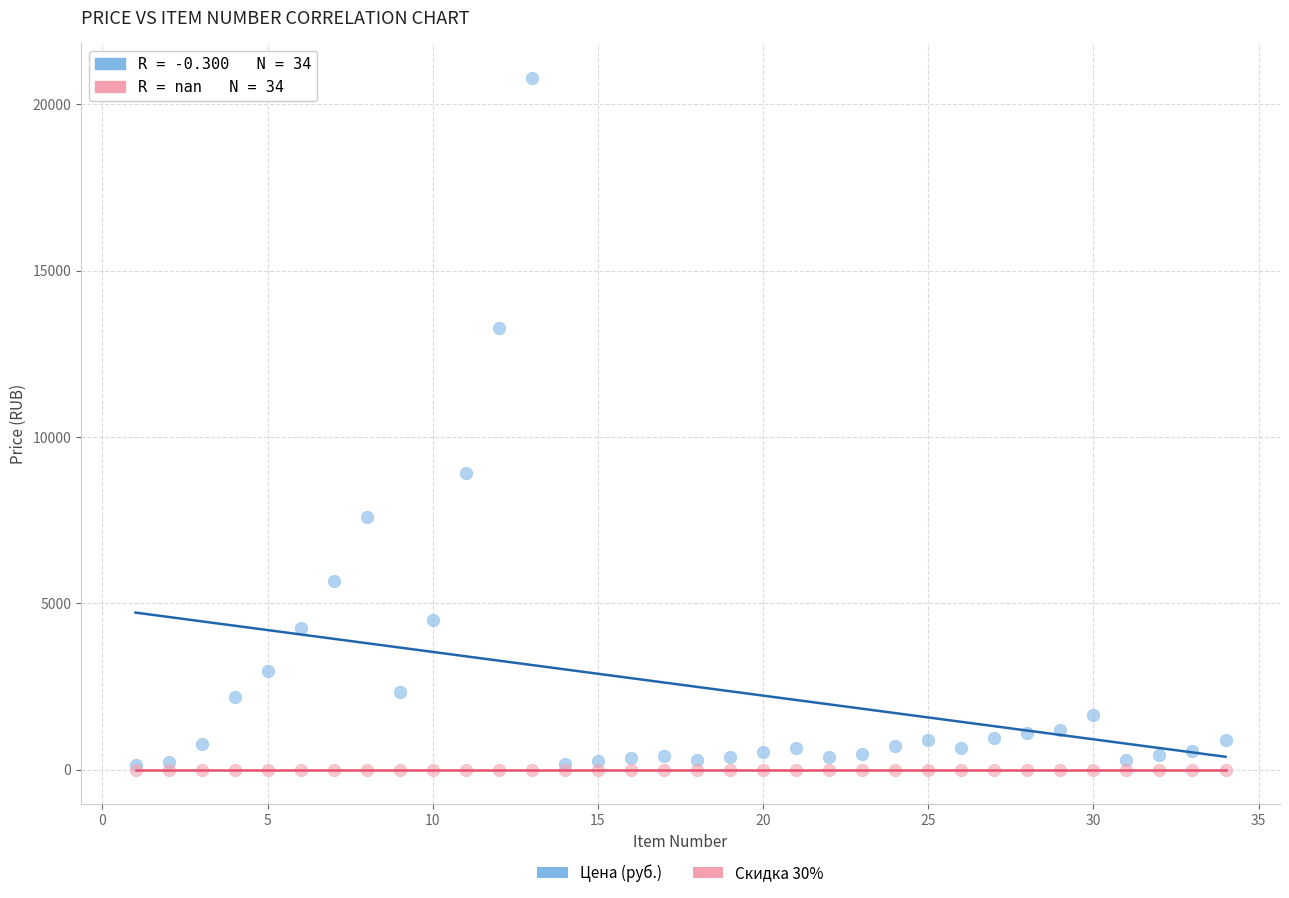

In the Цена (руб.) series, what Y value is closest to 10465?

8920